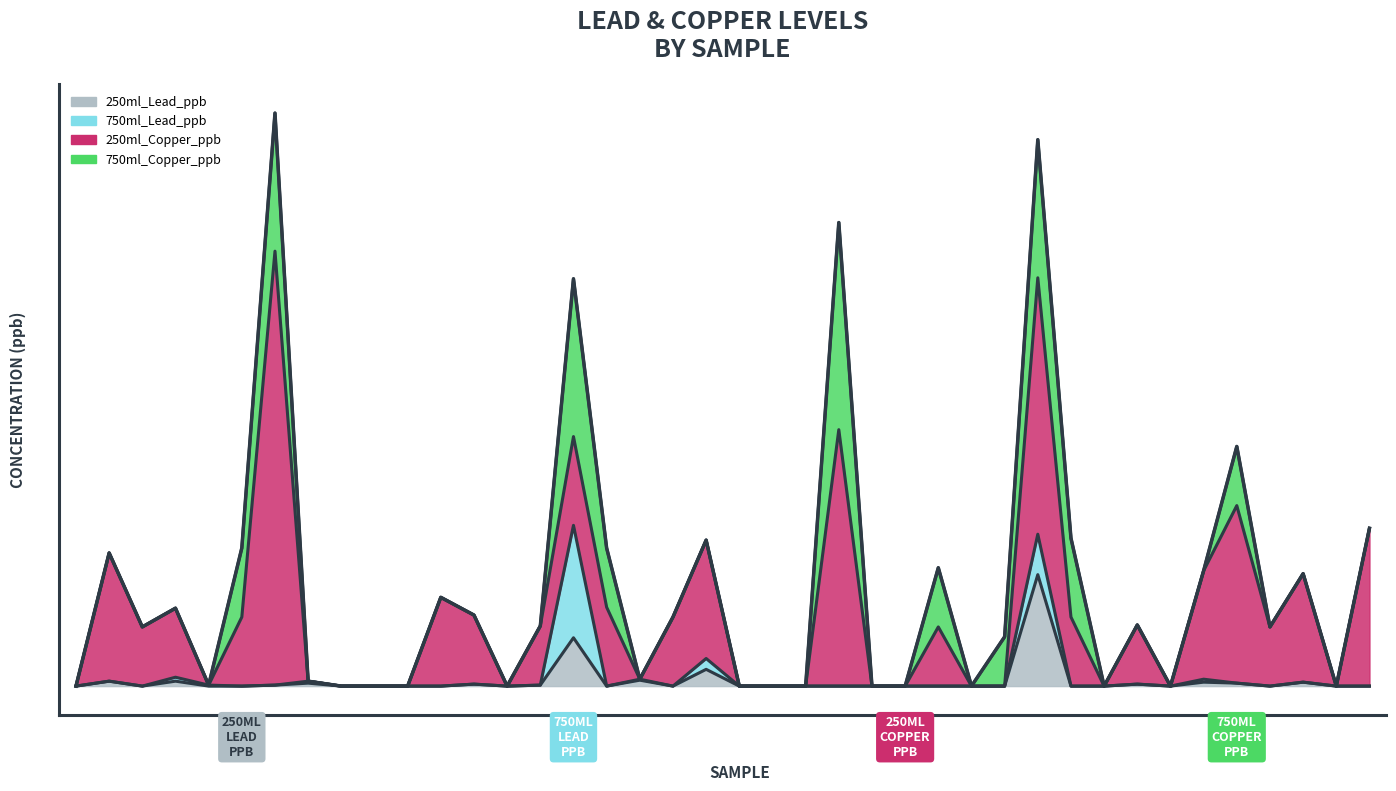

Which series has the widest spread of values?

250ml_Copper_ppb